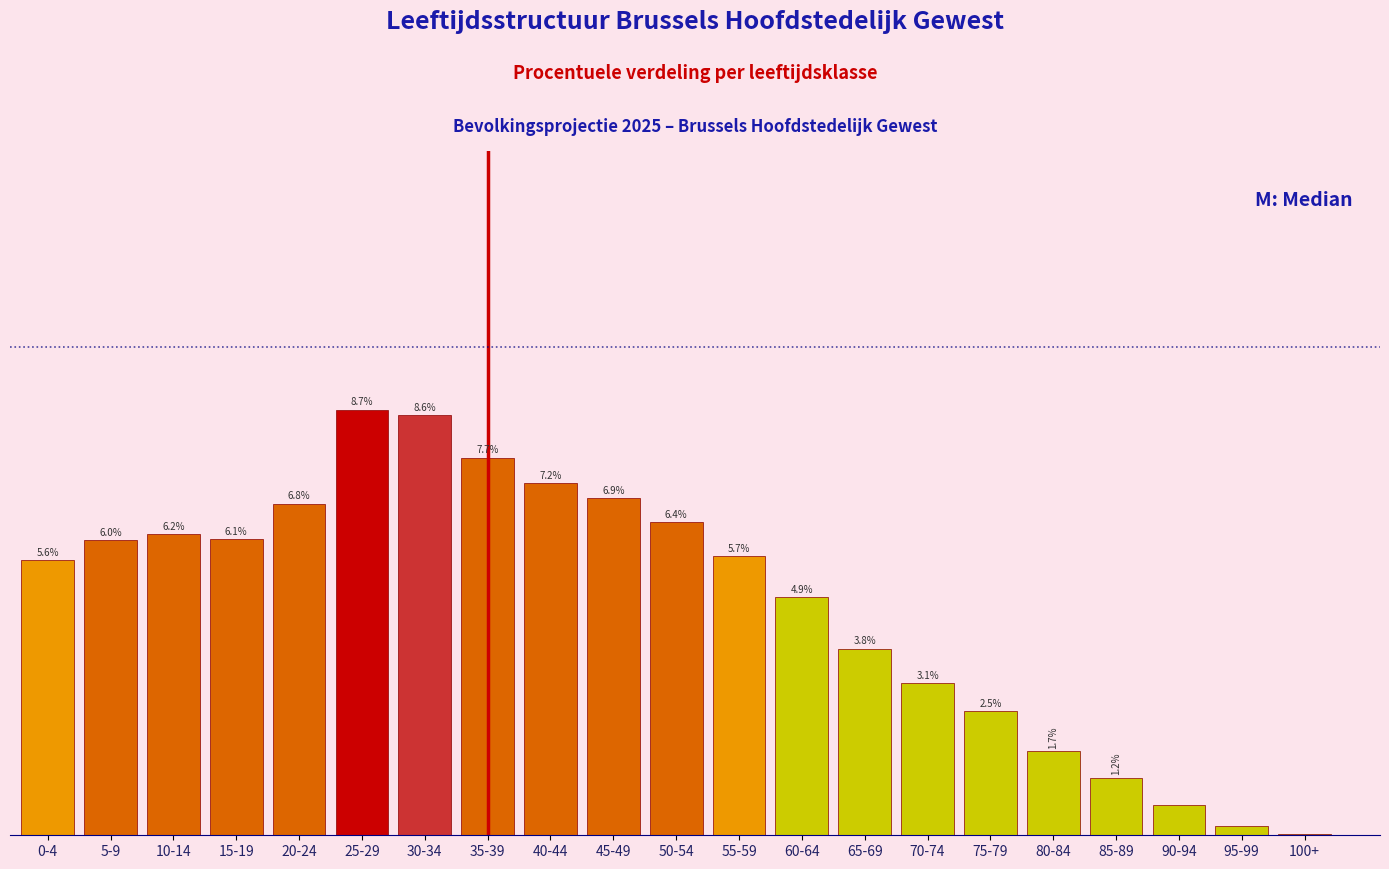

Which category has the highest value across all series?

25-29